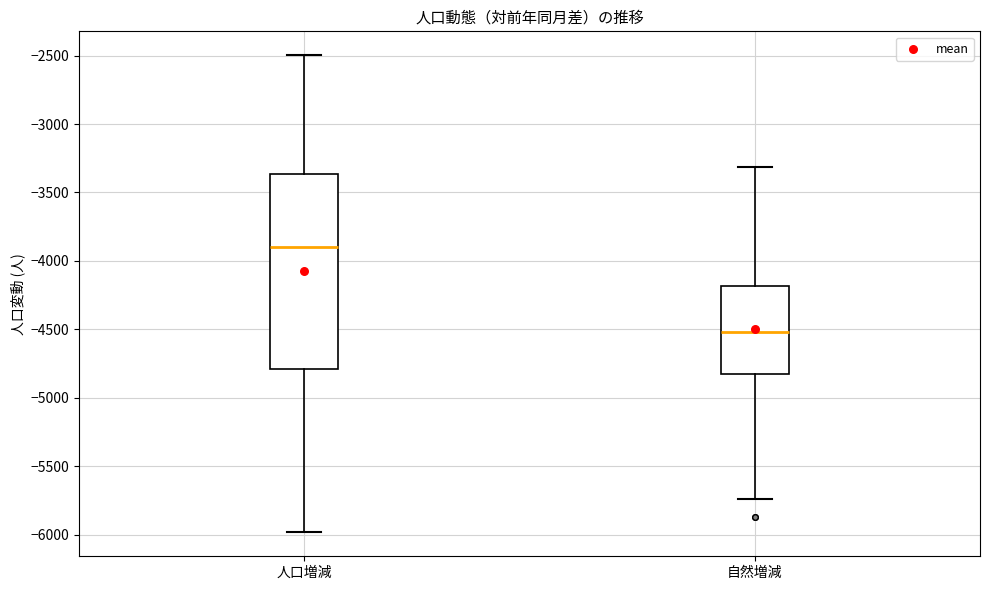

Comparing the boxes themselves (not the whiskers), which one is the tallest?

人口増減